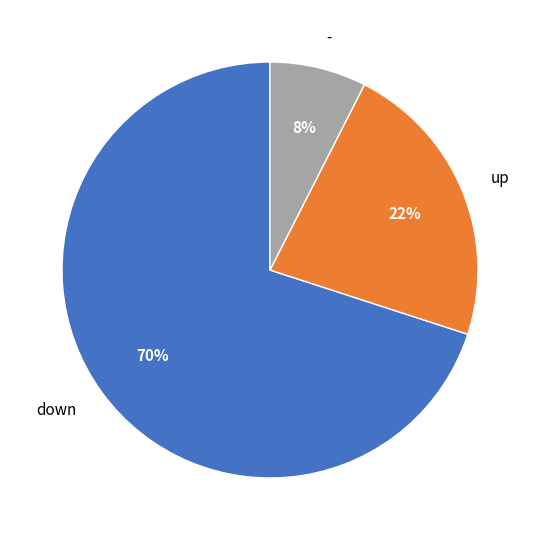

Count the number of slices in the pie.

3